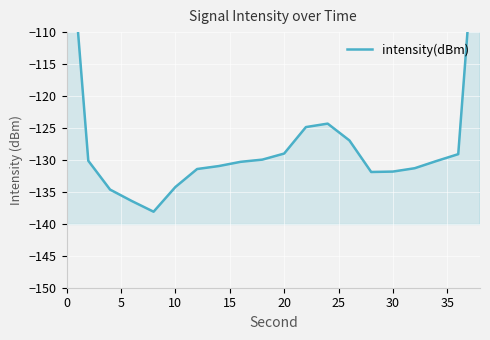

How many data points are less than -130?

12